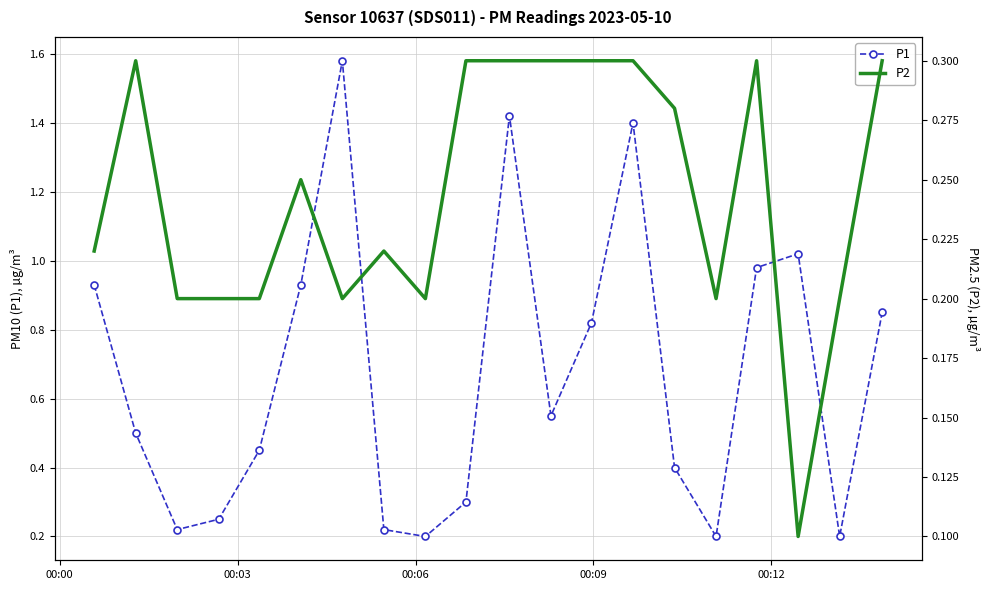

How many interior local valleys does the P1 series have?

5